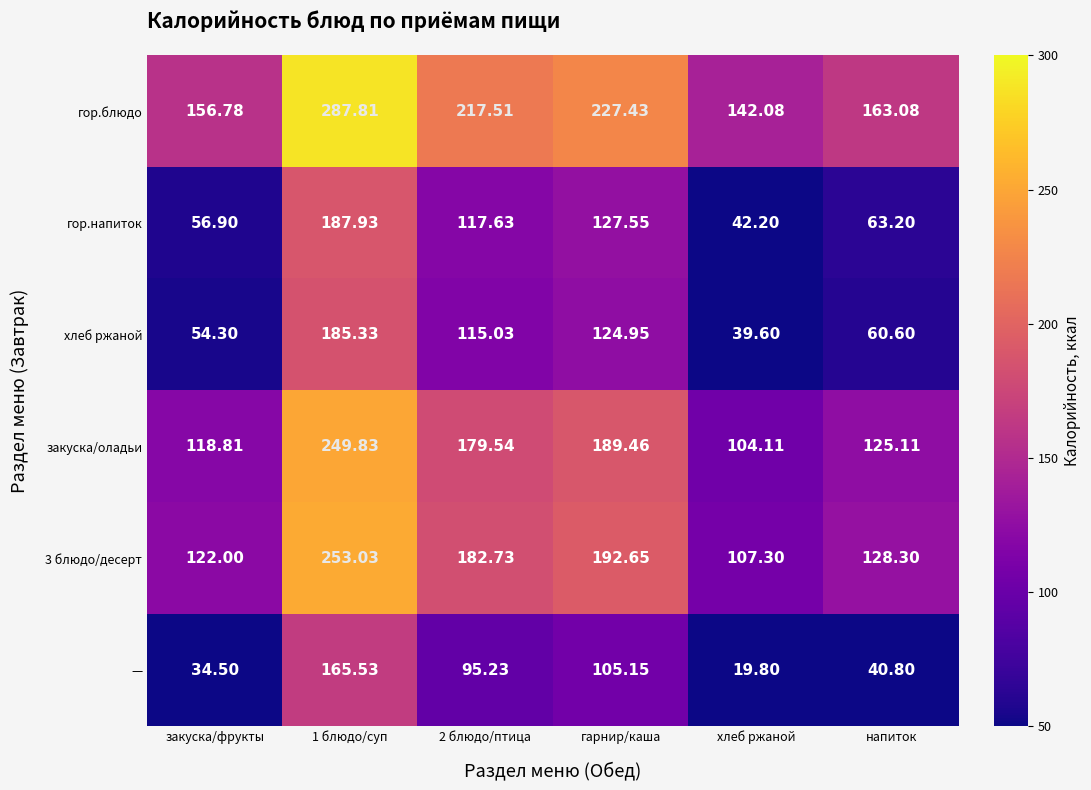

Is the value of — at гарнир/каша greater than the value of хлеб ржаной at гарнир/каша?

No